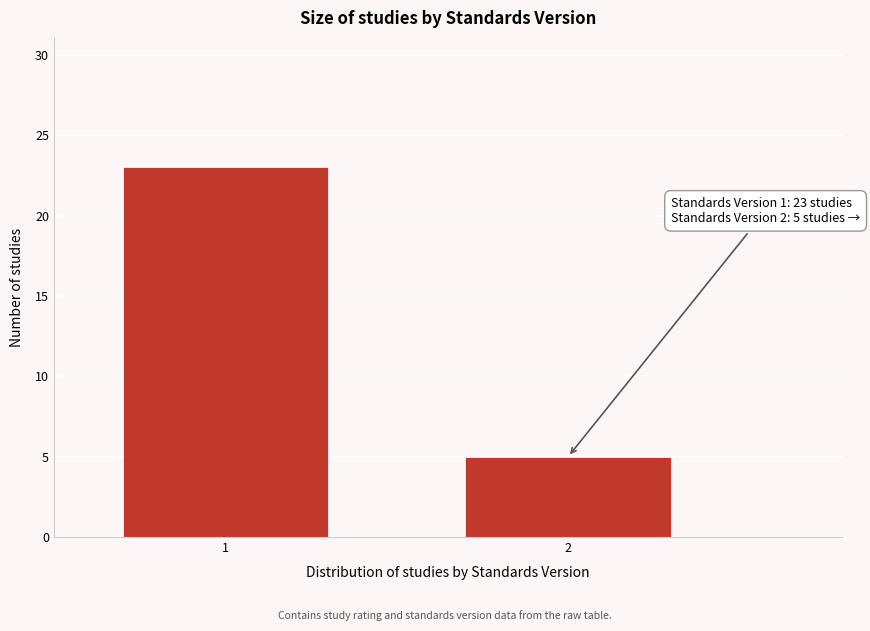

Reading left to right, what are all the values shown in this chart?

23	5